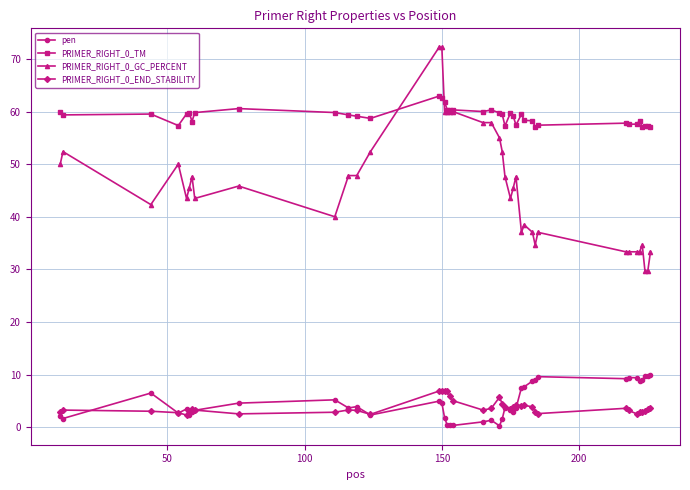

What is the smallest value displayed?

0.3